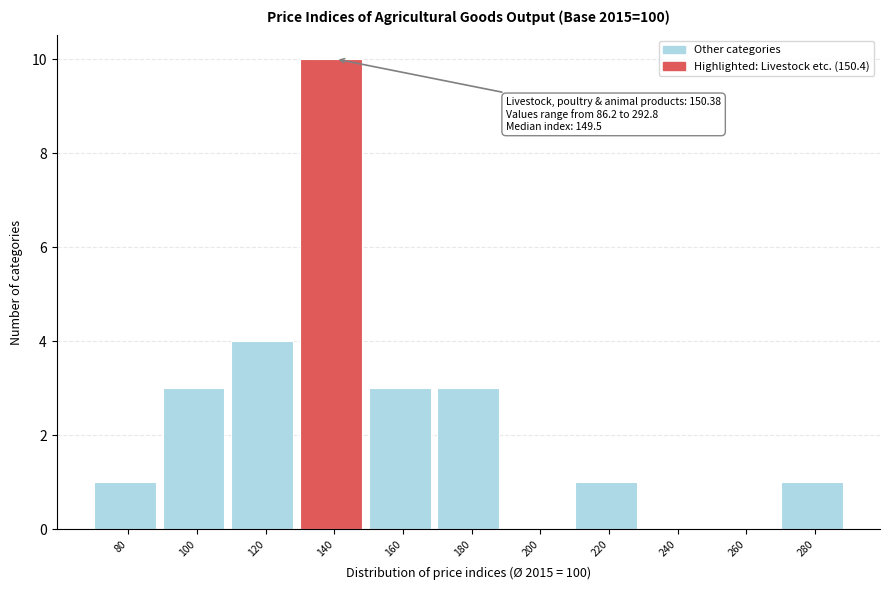

Reading left to right, extract all data points from this chart.

80=1	100=3	120=4	140=10	160=3	180=3	200=0	220=1	240=0	260=0	280=1